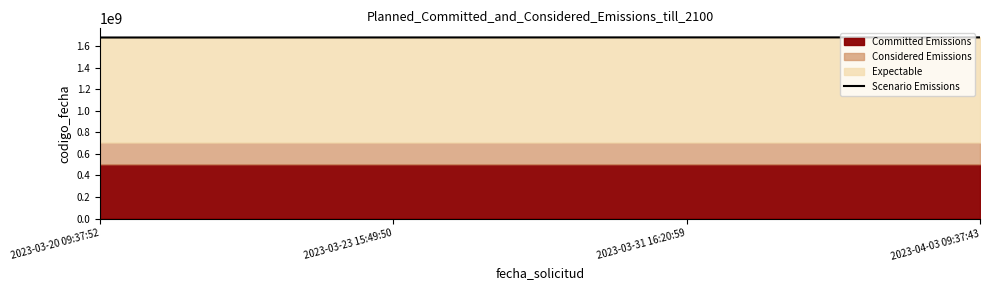

What is the approximate value at 2023-04-03 09:37:43, to the nearest 50?

1680516700